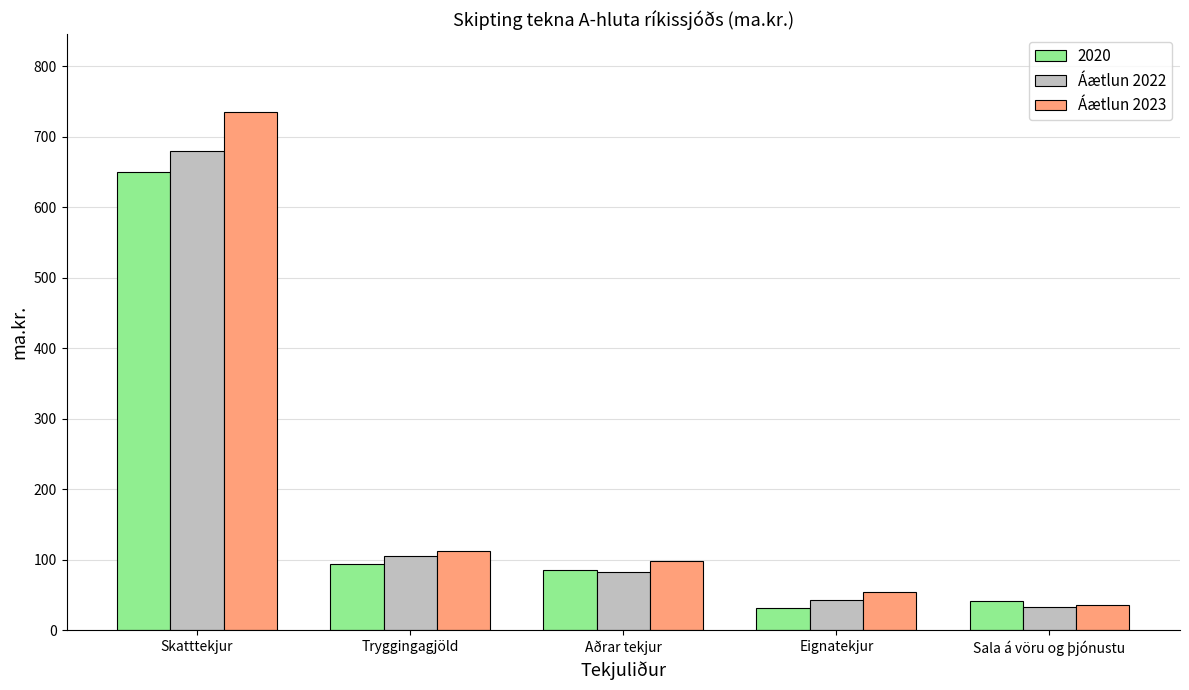

Which series has the widest spread of values?

Áætlun 2023